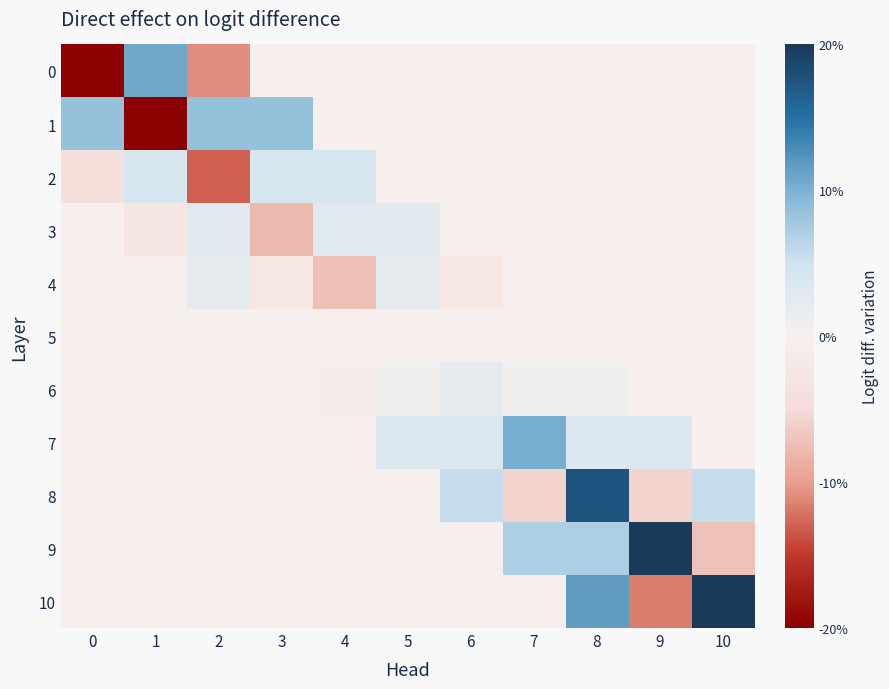

Which label corresponds to the largest value in the chart?

10